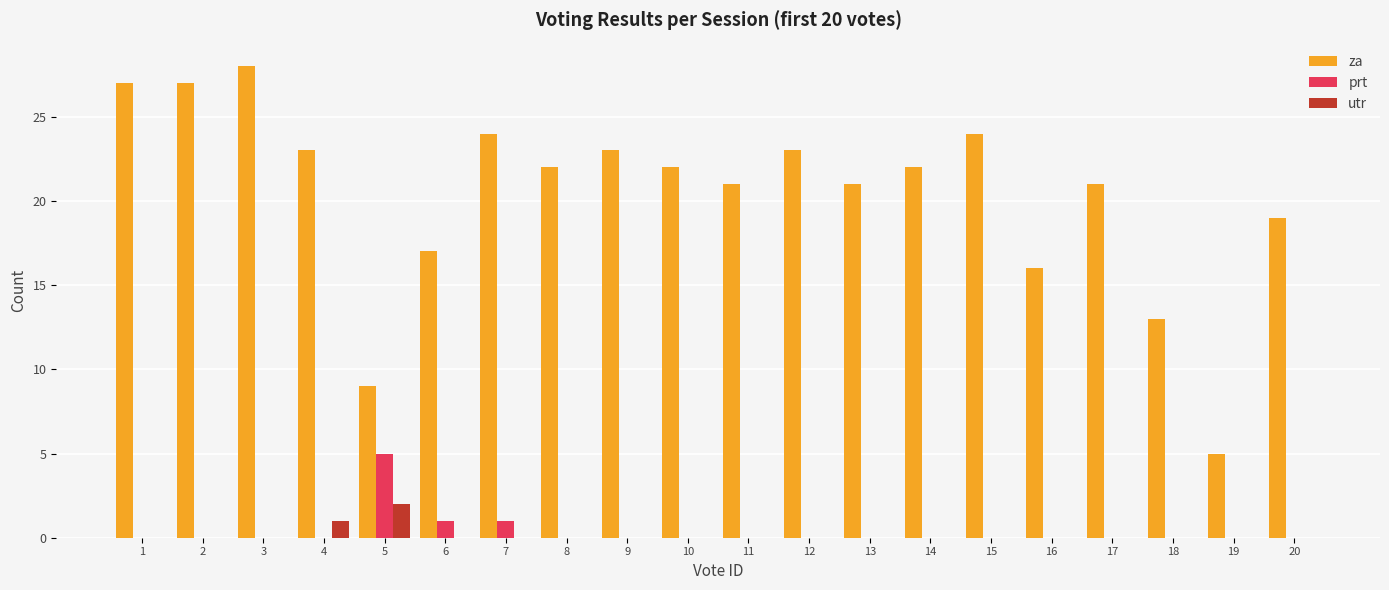

True or false: za has a value of 24 at 15.

True